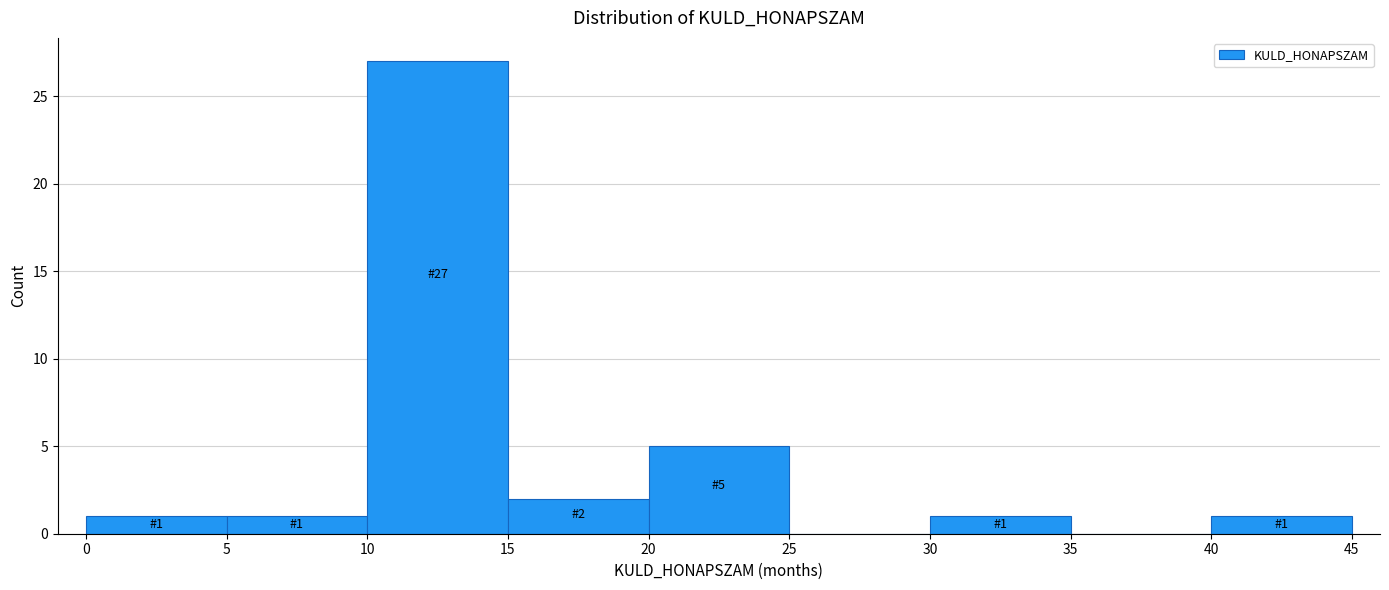

Which range on the x-axis has the tallest bar?

10 to 15